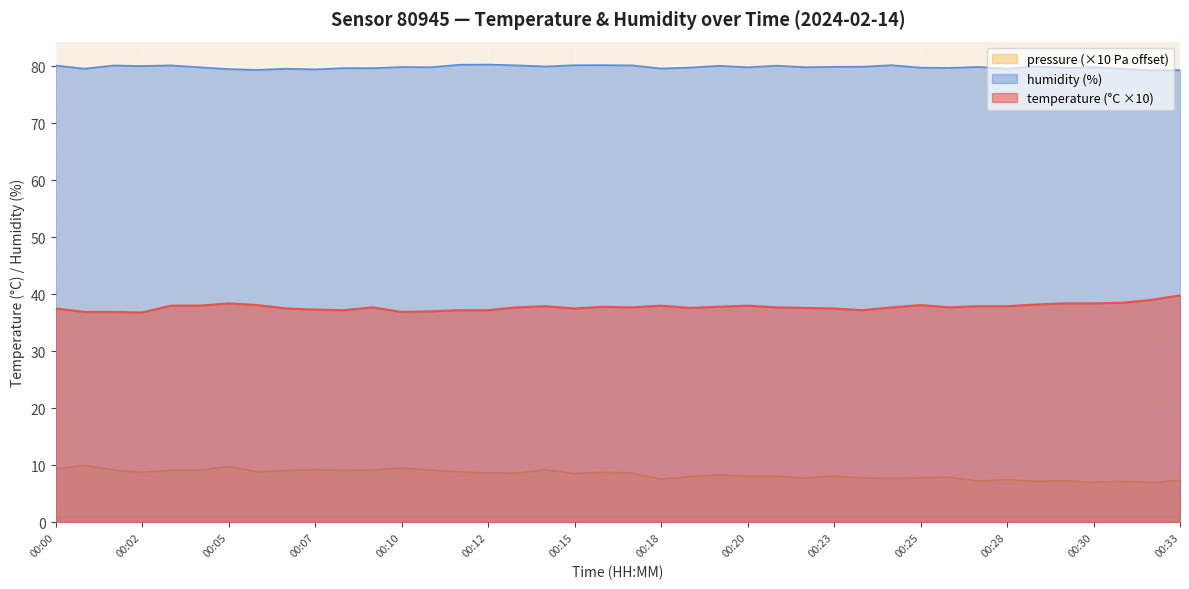

How many lines are shown in the chart?

3